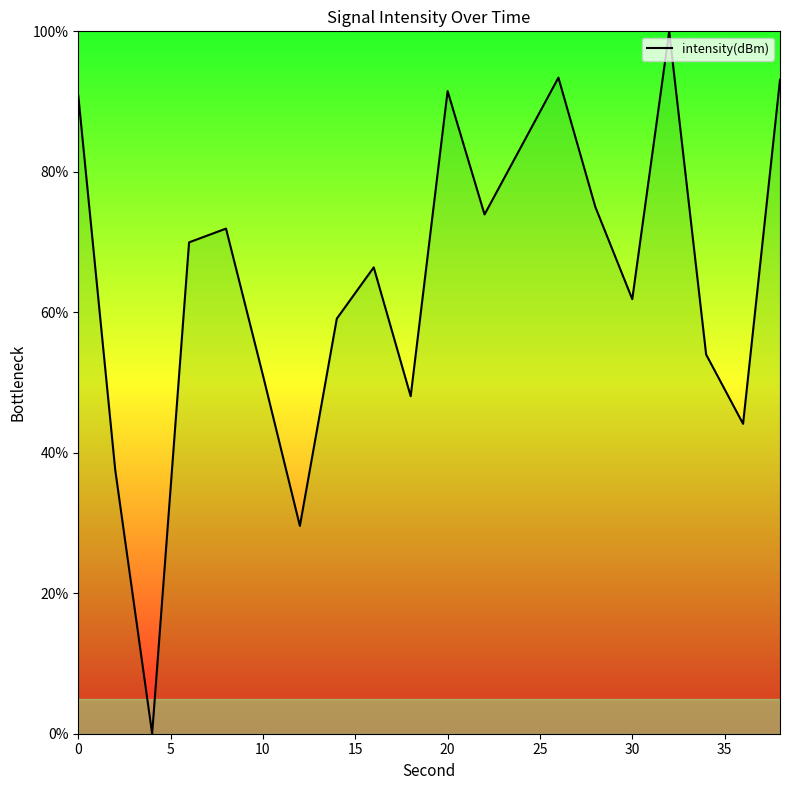

What is the difference between the second highest and second lowest values?

63.8